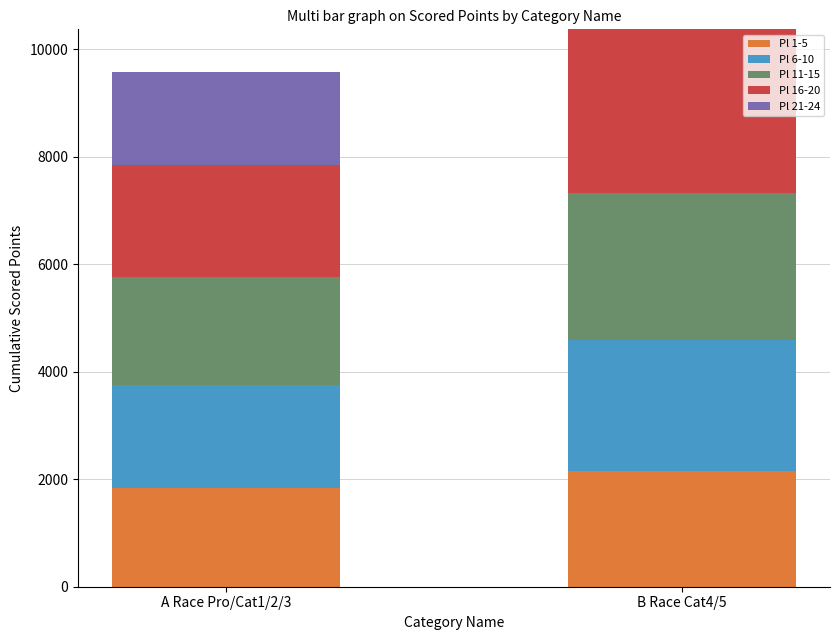

At which label does Pl 1-5 reach its peak?

B Race Cat4/5